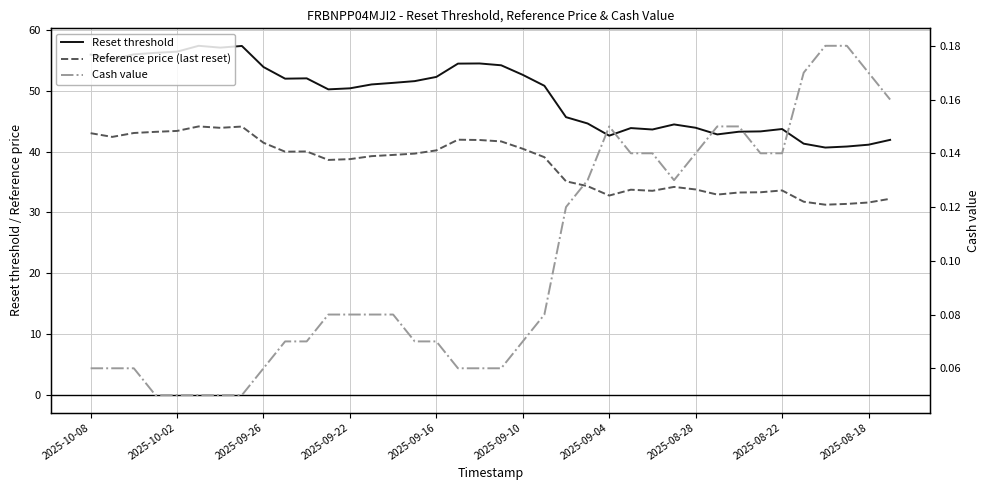

Rank the series by their maximum value, from lowest to highest.

Cash value, Reference price (last reset), Reset threshold